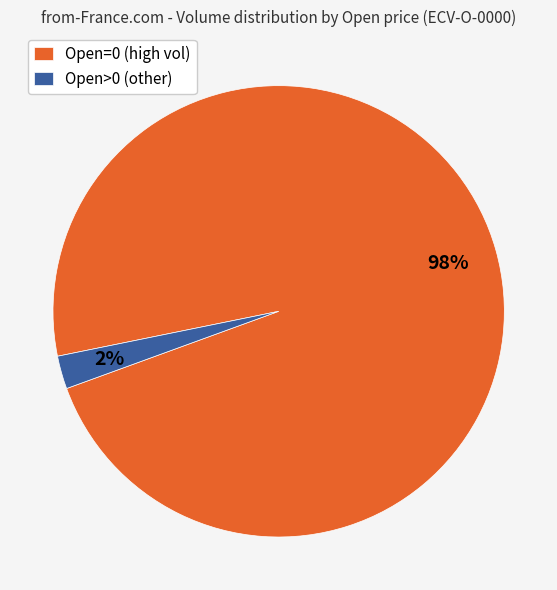

Between Open>0 (other) and Open=0 (high vol), which is larger?

Open=0 (high vol)